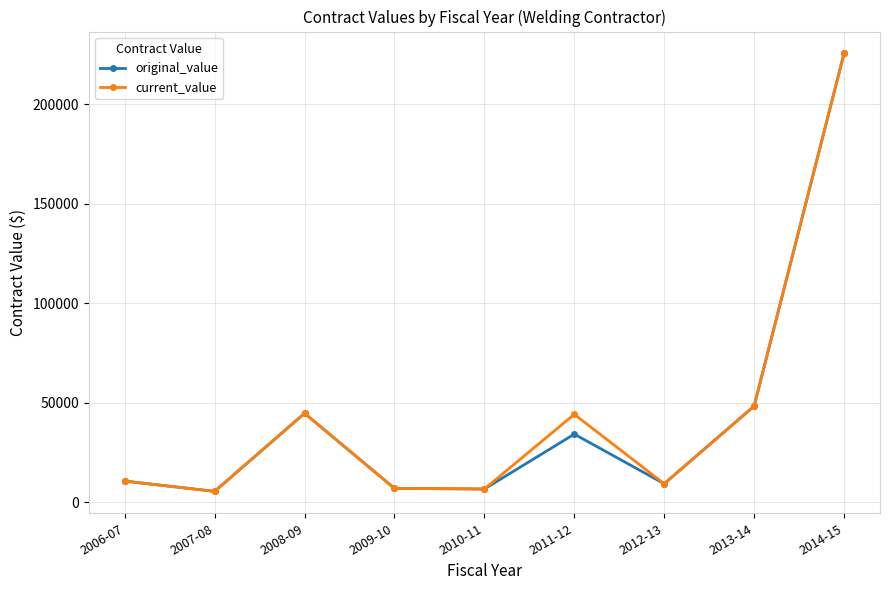

True or false: current_value has more than 2 points higher than both neighbors.

False